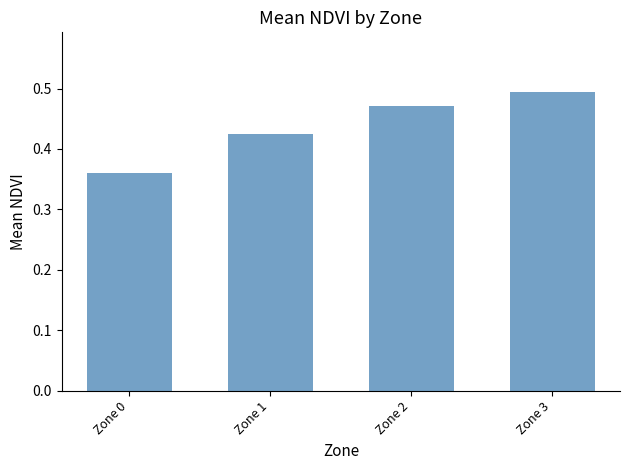

Count the values in the range 0 to 1.

4